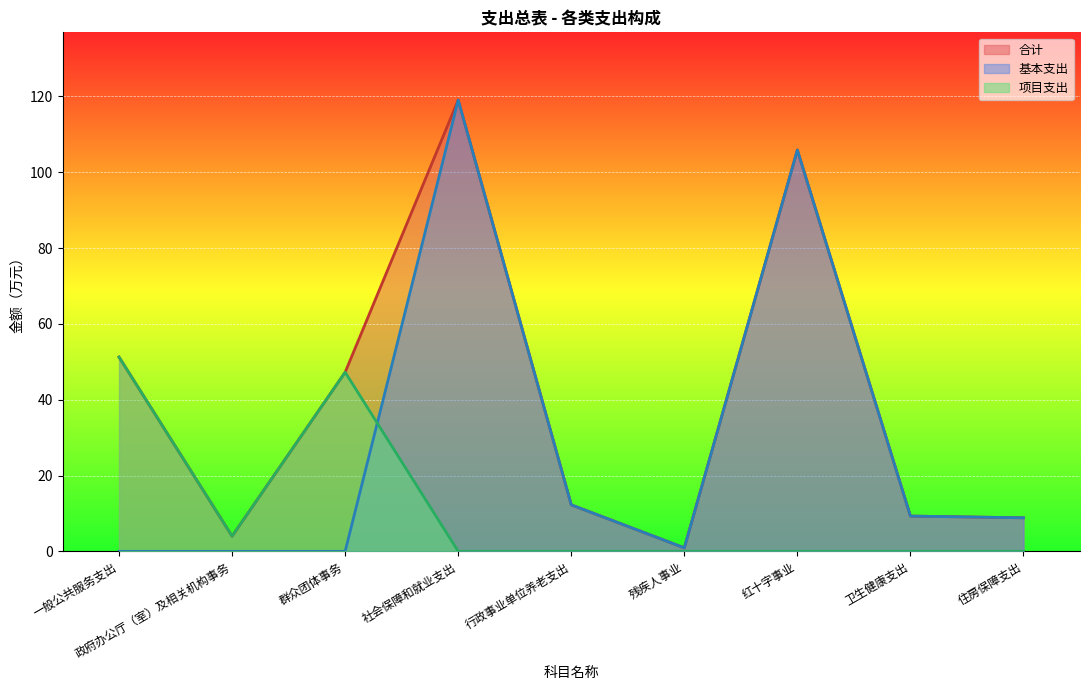

What are all the series names shown in the legend?

合计, 基本支出, 项目支出